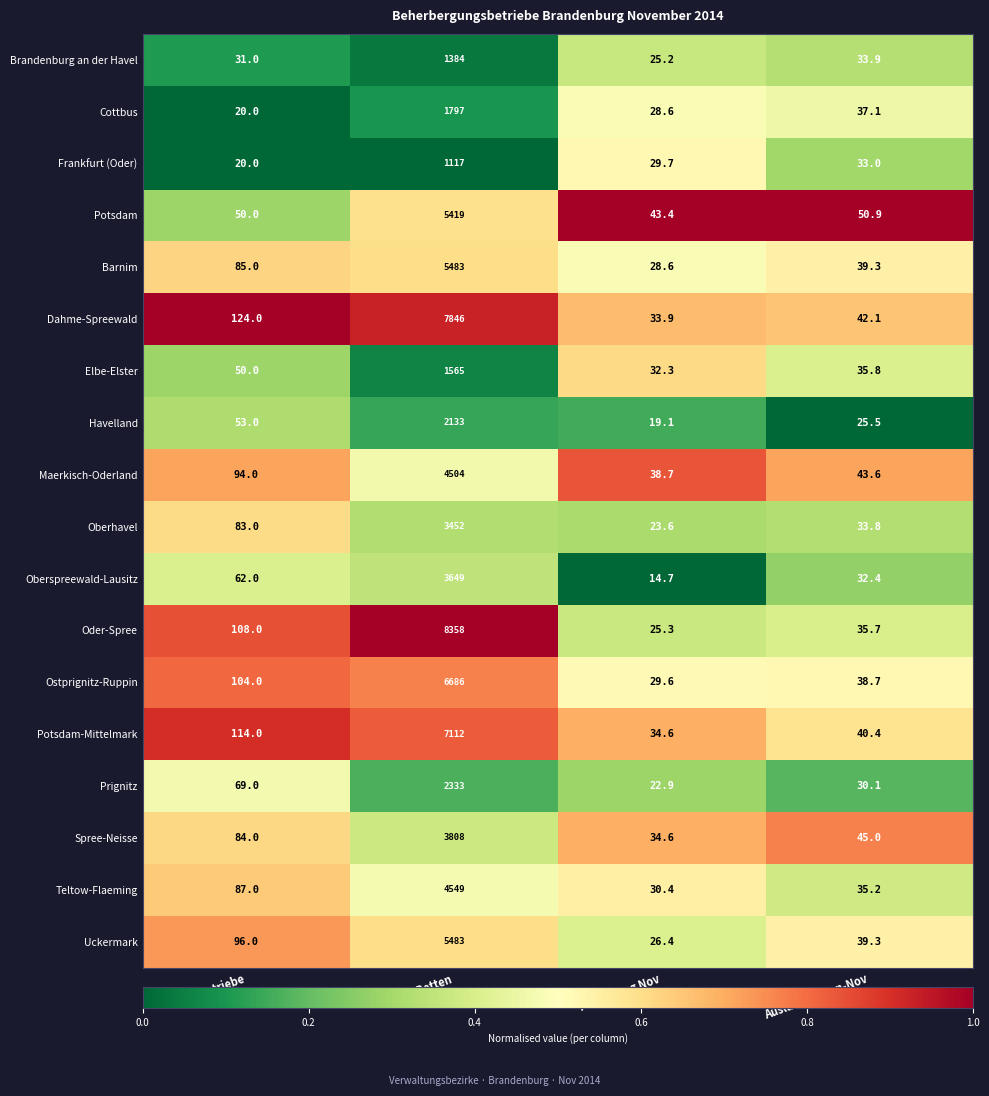

Rank the categories by Frankfurt (Oder) value from highest to lowest.

Betten, Auslastung Jan-Nov, Auslastung Nov, Betriebe